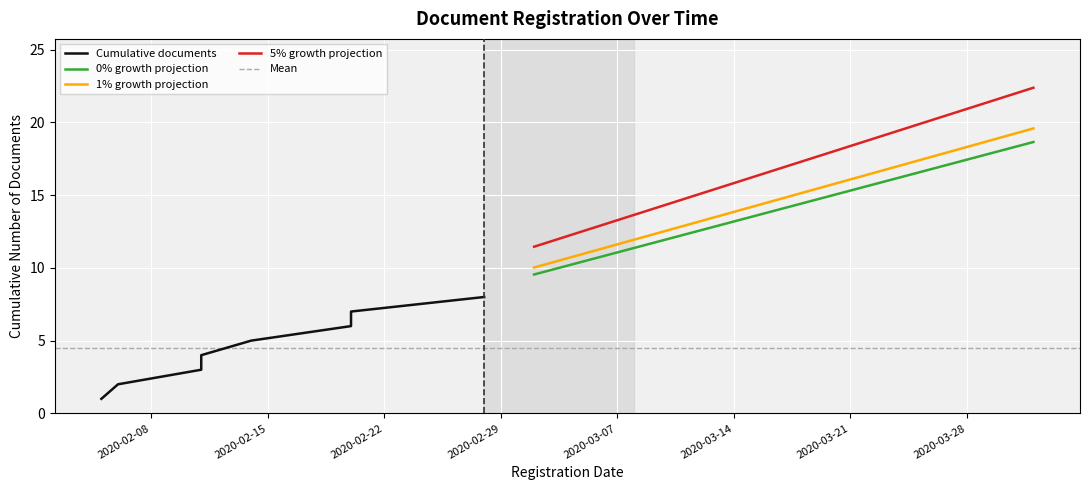

Rank the categories by value from highest to lowest.

2020-02-28, 2020-02-20, 2020-02-20, 2020-02-14, 2020-02-11, 2020-02-11, 2020-02-06, 2020-02-05